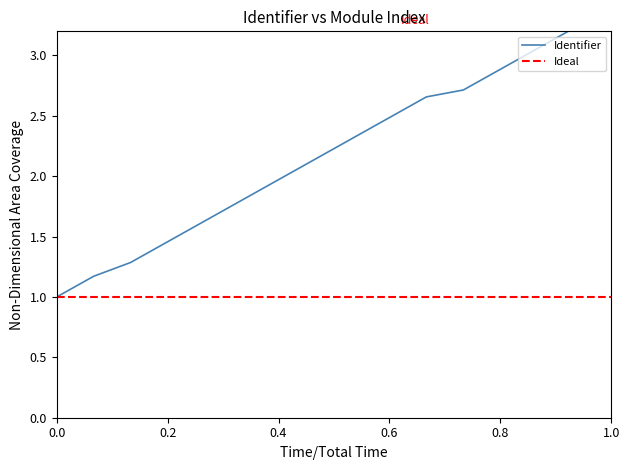

What is the difference between the second highest and minimum values?

2.2